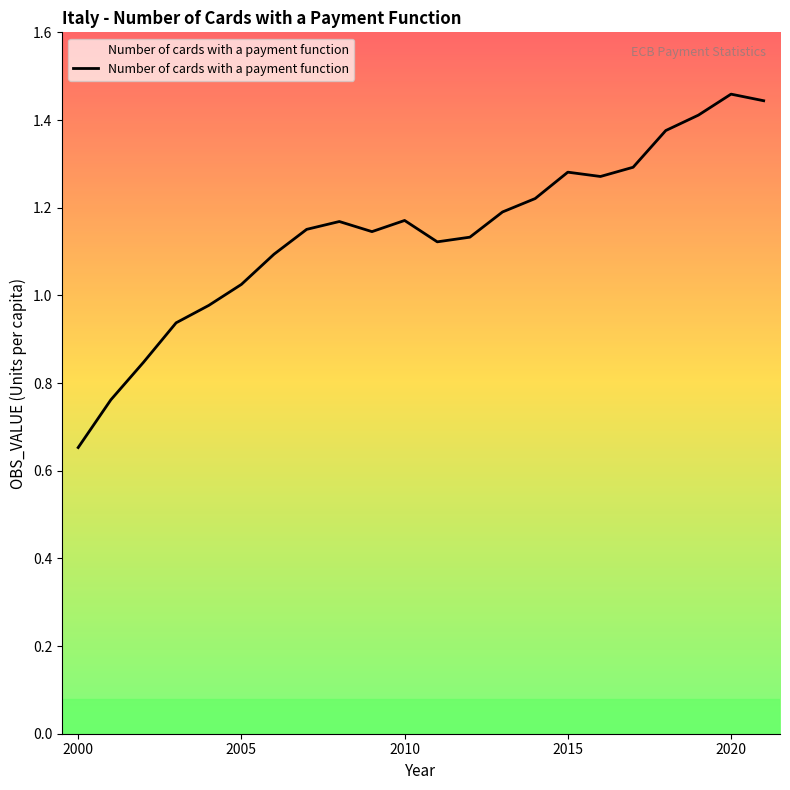

How many interior local valleys (lower than both neighbors) does the data have?

3